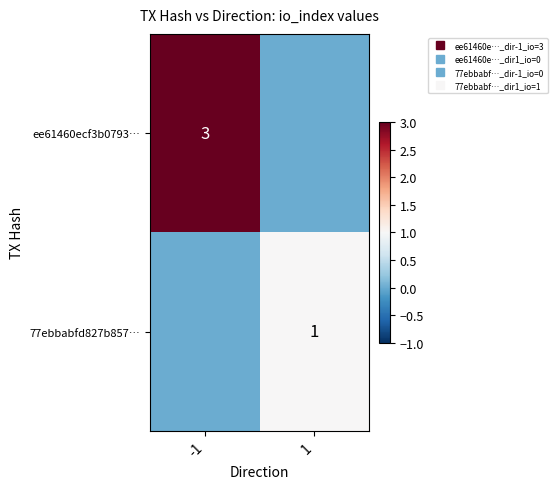

List the series in order of their overall mean, lowest first.

77ebbabfd827b857…, ee61460ecf3b0793…